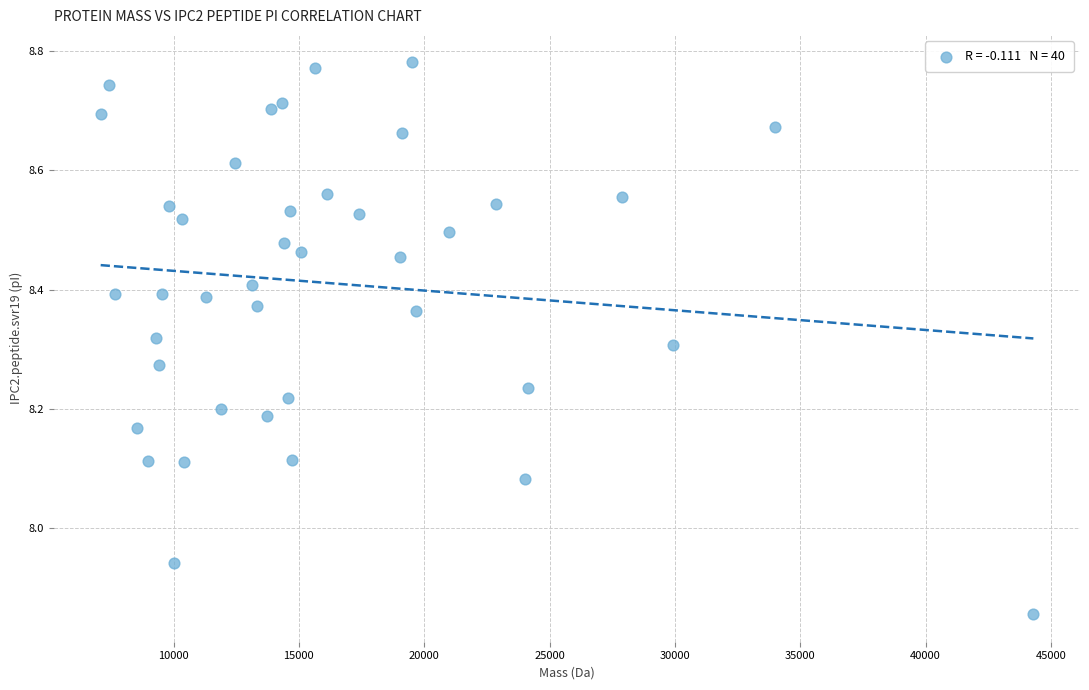

What is the range of X values (max minus min)?

37202.0